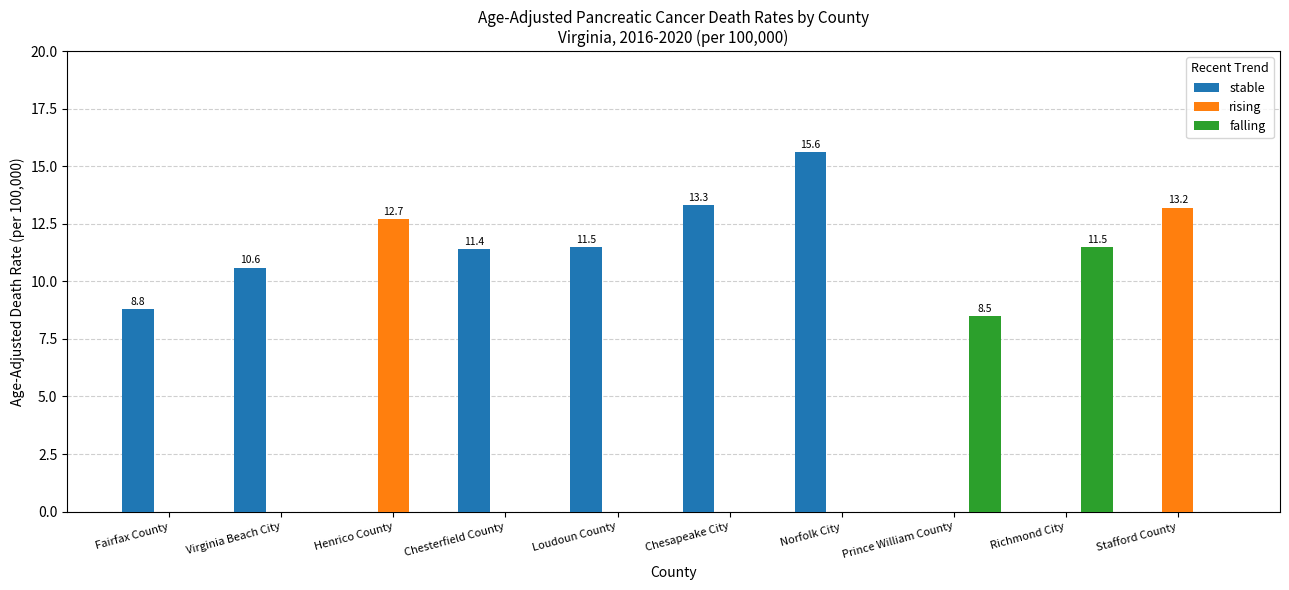

What is the sum of the stable values at Virginia Beach City and Chesterfield County?

22.0